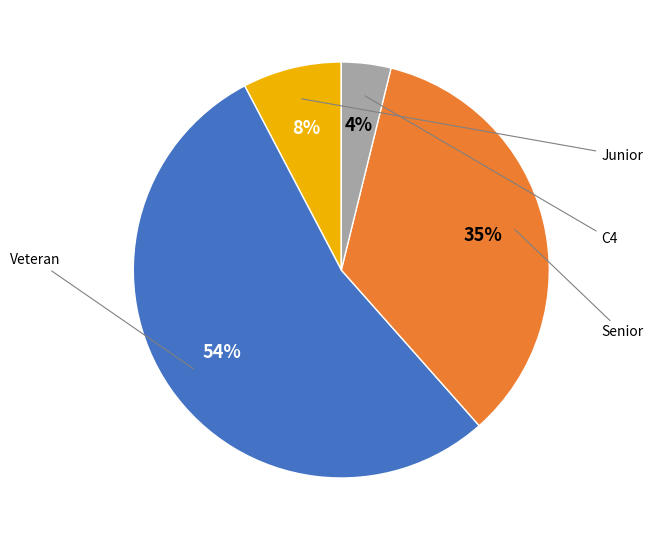

Is there any slice that represents more than half of the pie?

Yes